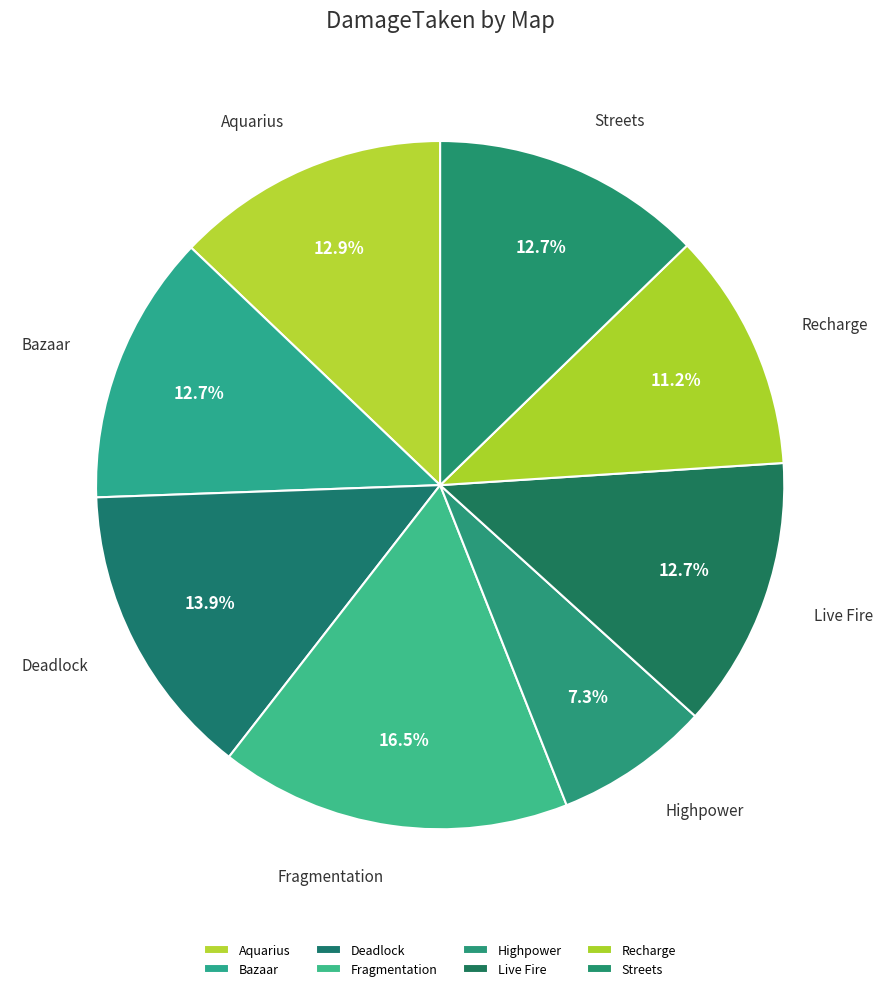

Does Fragmentation represent more than half of the total?

No